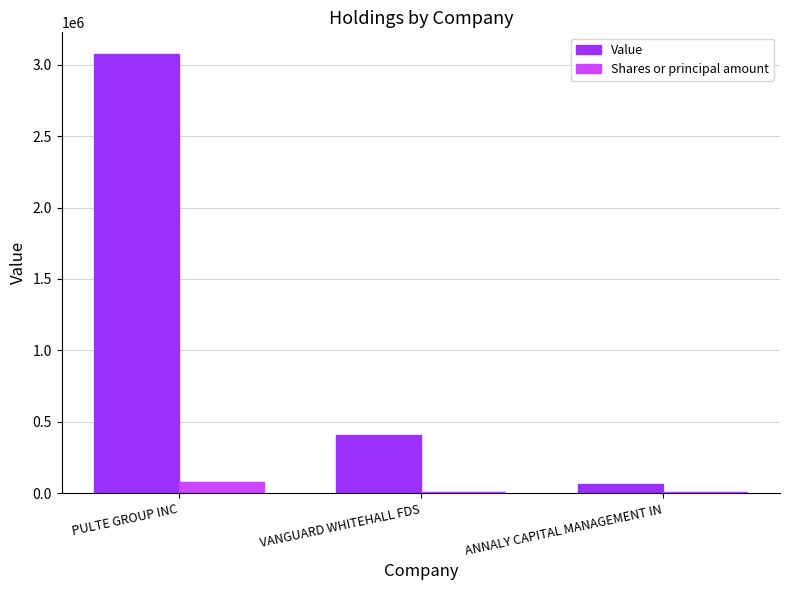

What is the total value across all series at ANNALY CAPITAL MANAGEMENT IN?

74808